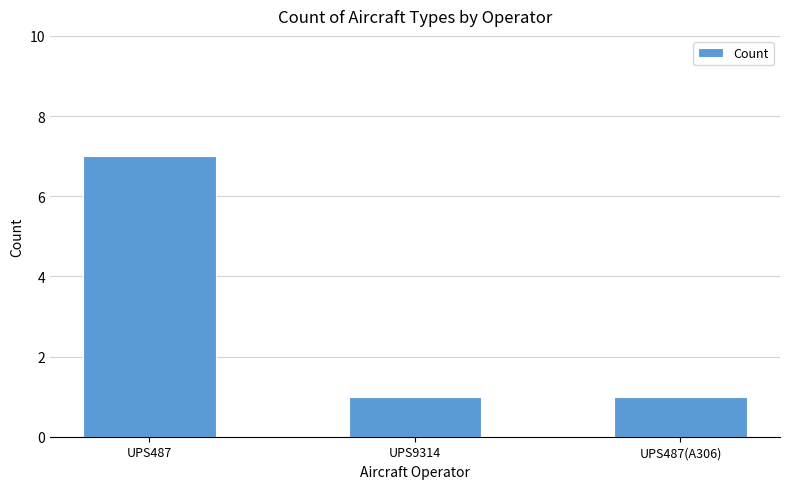

What is the label of the 1st bar from the left?

UPS487